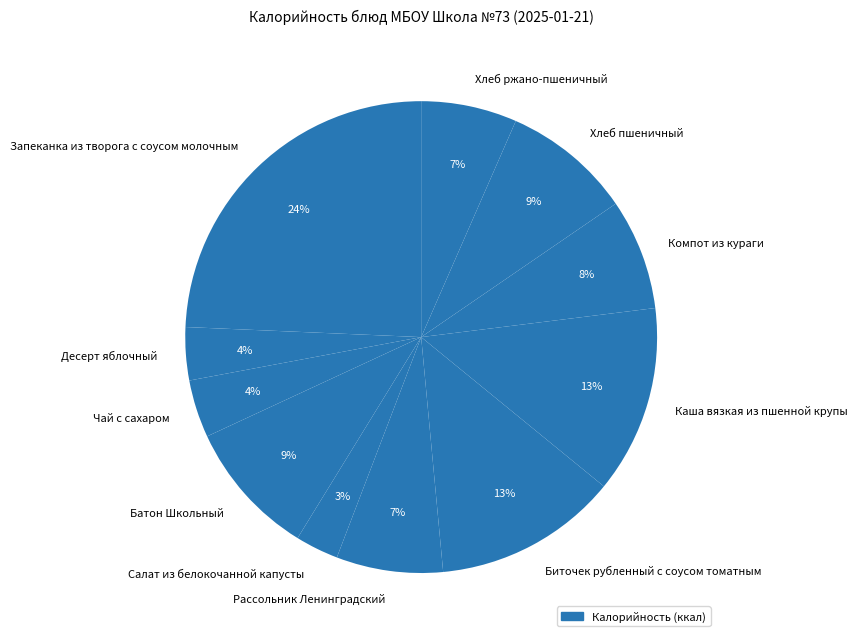

To the nearest percent, what is the average slice percentage?

9%